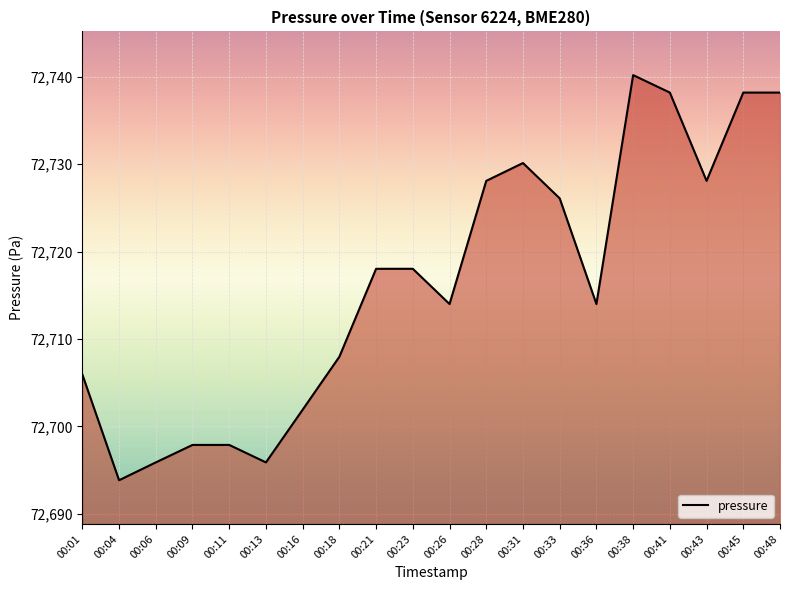

Is it true that the value at 00:43 is 72728.1?

True